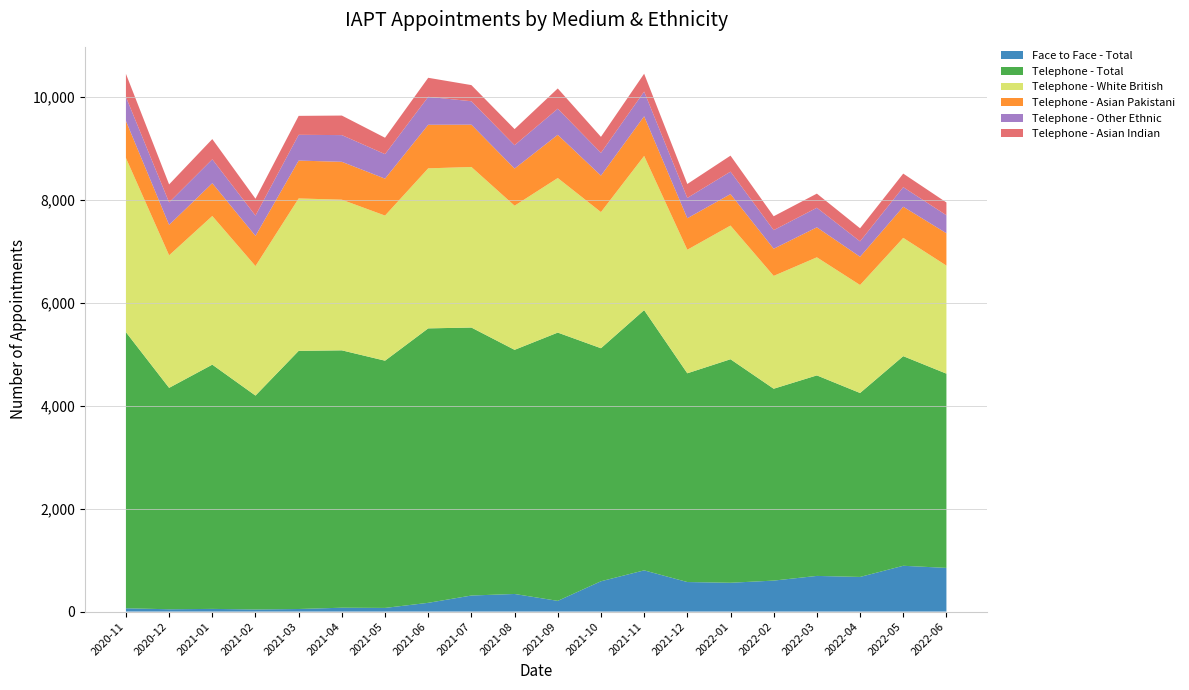

Reading right to left, extract all data points from this chart.

Face to Face - Total: 849	890	673	693	602	560	574	801	589	208	342	312	170	71	75	50	41	52	45	64
Telephone - Total: 3775	4074	3575	3897	3729	4344	4057	5058	4529	5214	4745	5208	5334	4805	5002	5017	4157	4747	4303	5366
Telephone - White British: 2100	2299	2099	2295	2193	2598	2401	2996	2646	3004	2801	3121	3110	2820	2928	2962	2517	2889	2576	3386
Telephone - Asian Pakistani: 629	605	549	583	528	612	612	771	709	840	722	822	847	718	736	736	587	637	591	719
Telephone - Other Ethnic: 349	380	299	380	361	436	395	480	442	507	454	455	543	476	519	501	394	465	437	466
Telephone - Asian Indian: 249	264	254	275	270	311	271	347	311	394	313	314	370	319	380	368	328	393	350	450